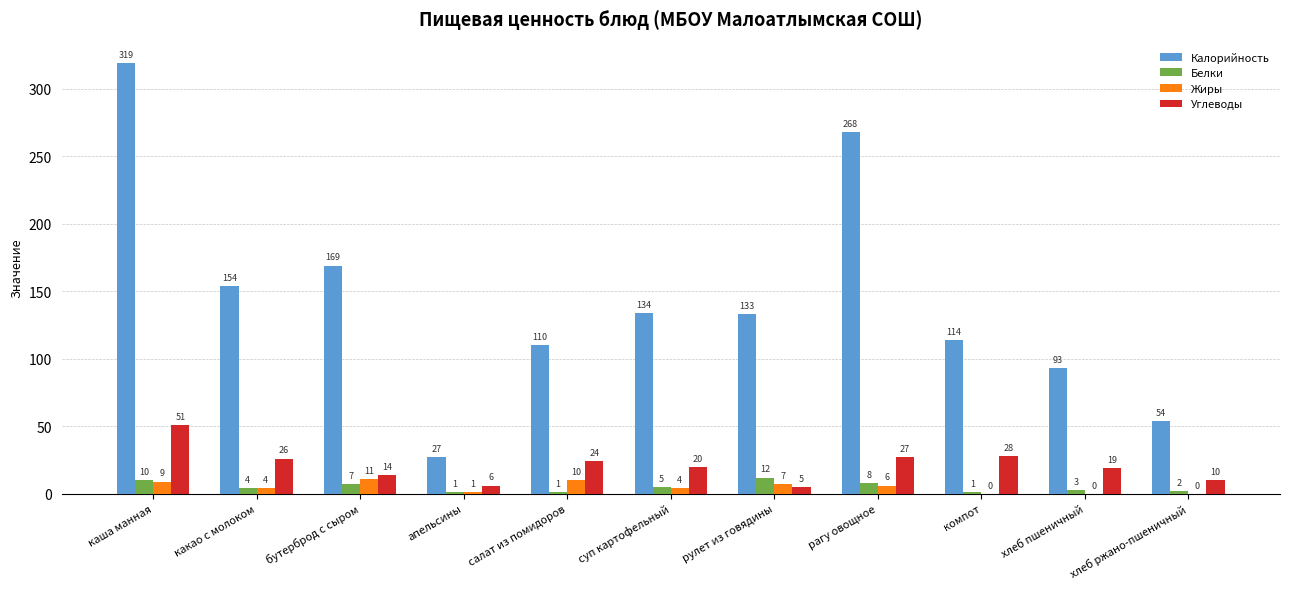

What are all the series names shown in the legend?

Калорийность, Белки, Жиры, Углеводы